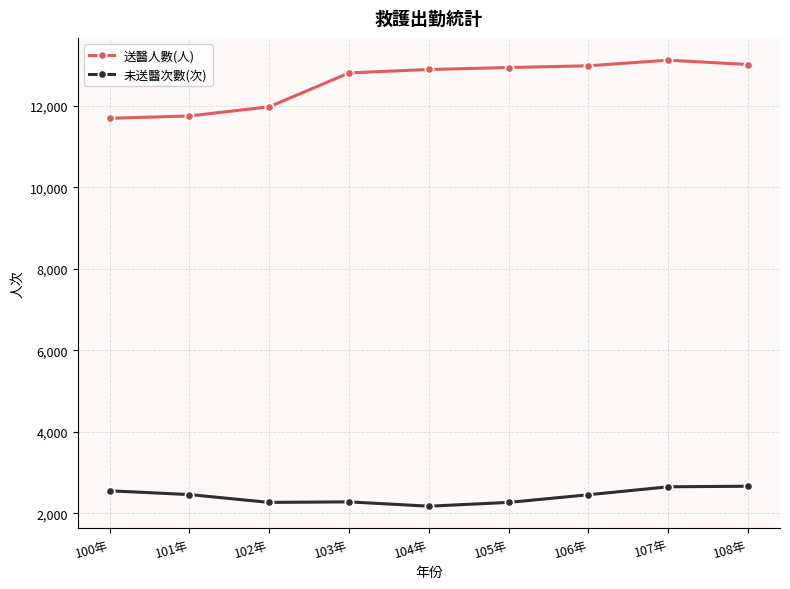

What value does the 未送醫次數(次) series have at 103年, to the nearest 5?

2285